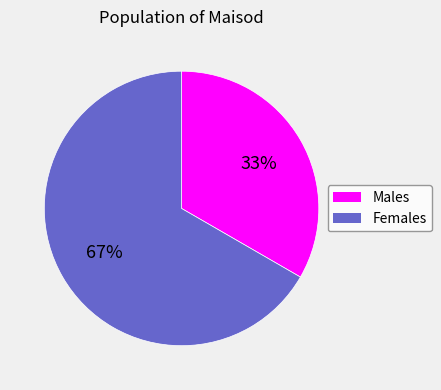

Does any single category account for the majority?

Yes